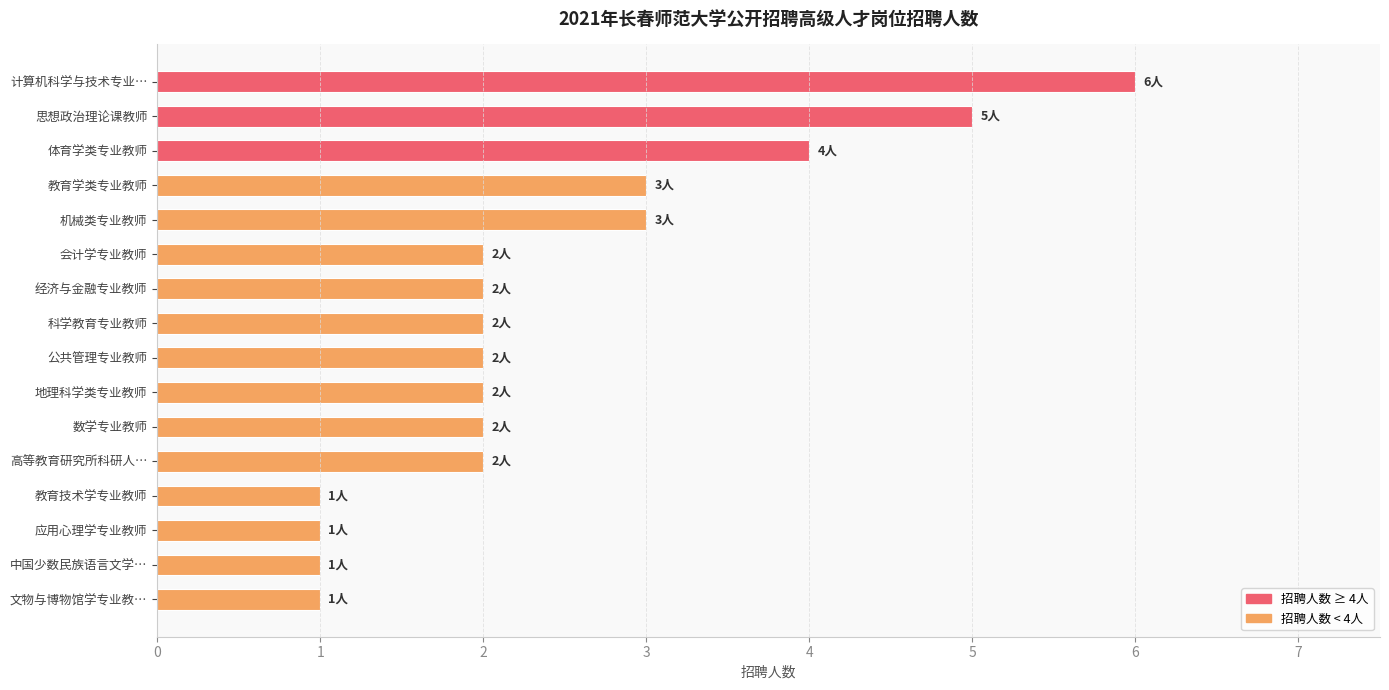

What value does the data have at 思想政治理论课教师?

5